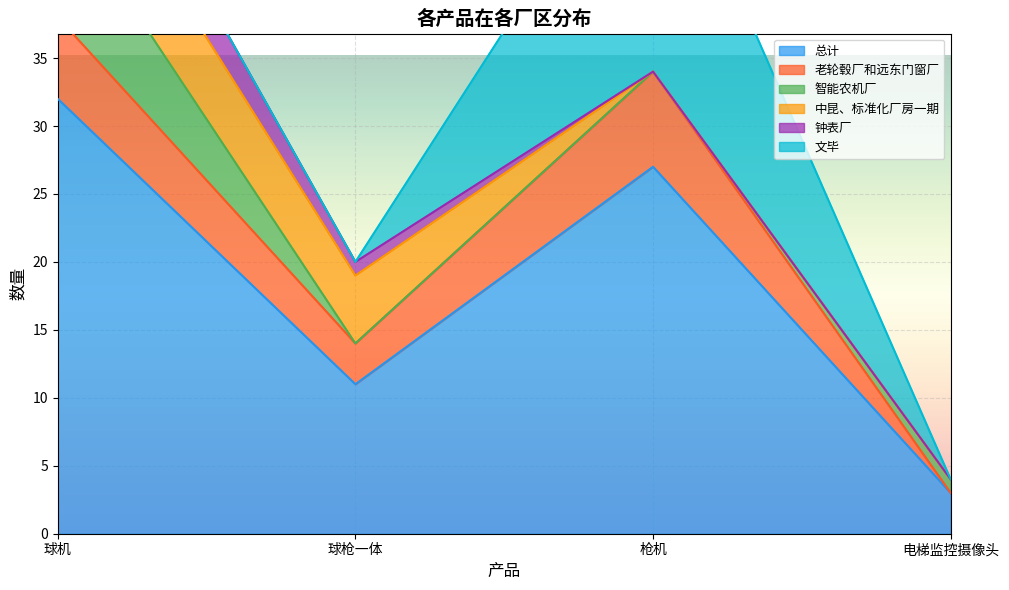

What position from the left is 球枪一体?

2